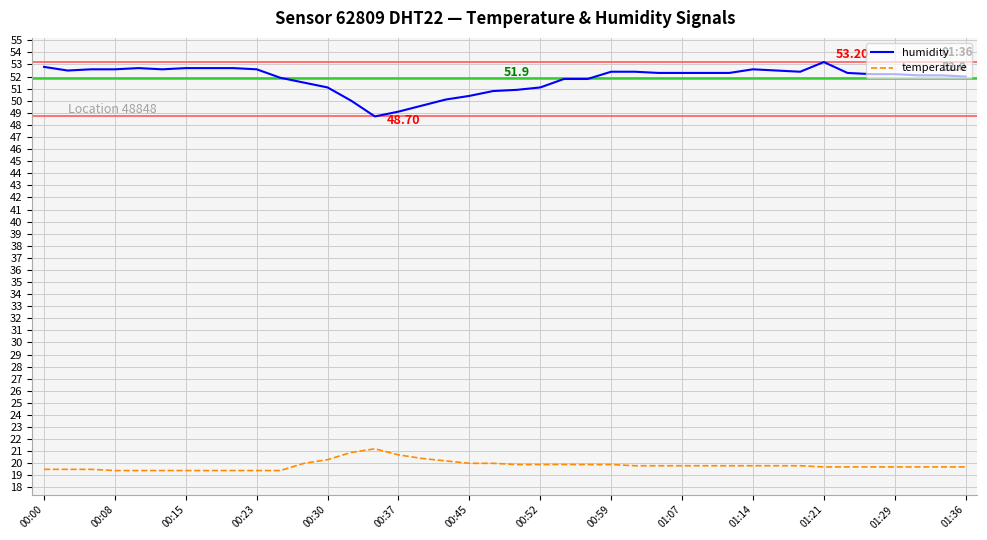

List the series in order of their overall mean, lowest first.

temperature, humidity